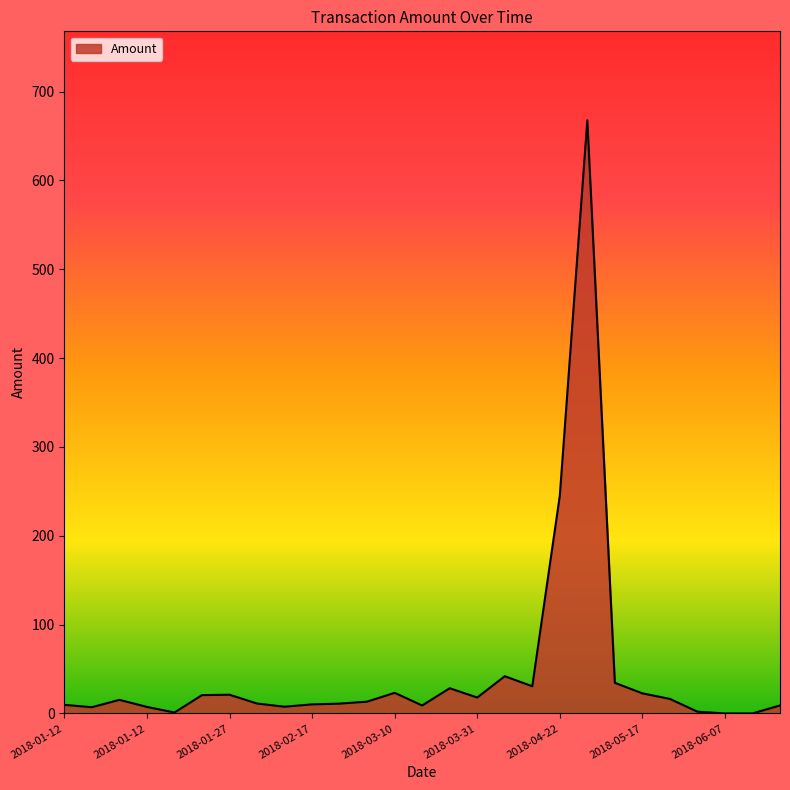

How many points are higher than both their immediate neighbors (excluding endpoints)?

6